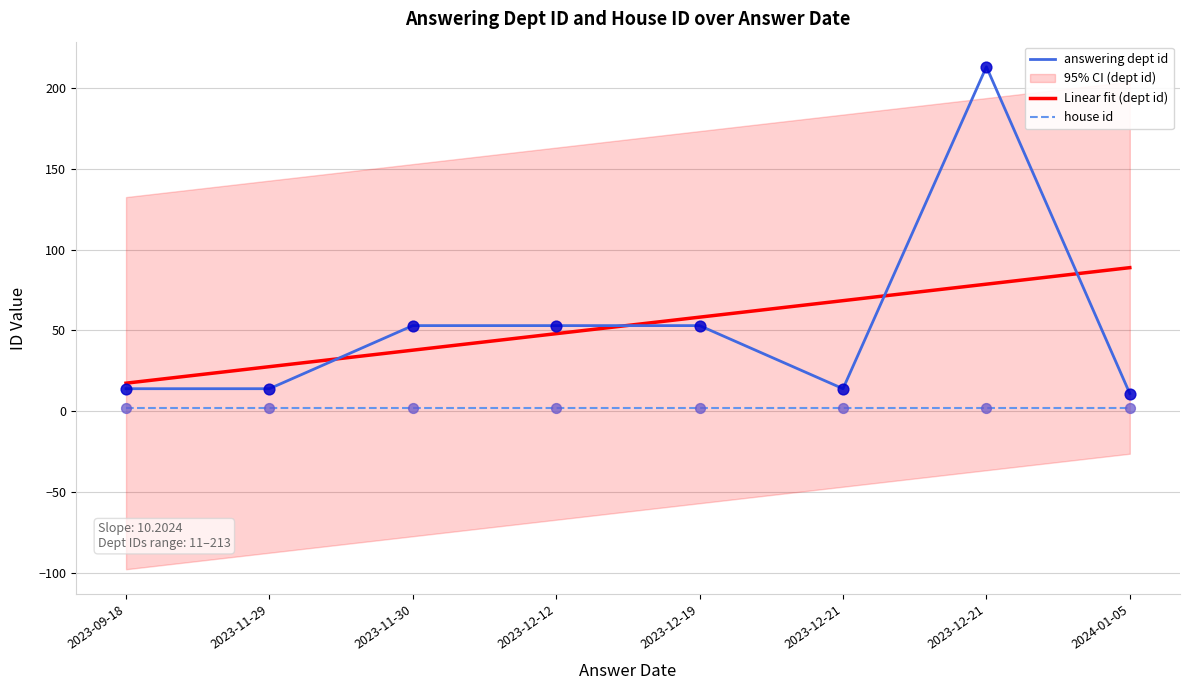

Which has a higher value, 2023-12-19 or 2024-01-05?

2023-12-19